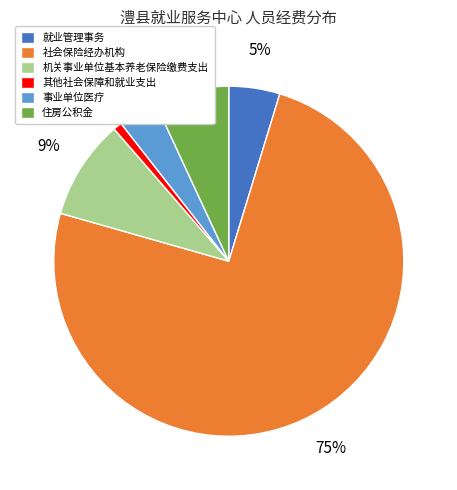

How many segments does this pie chart have?

6